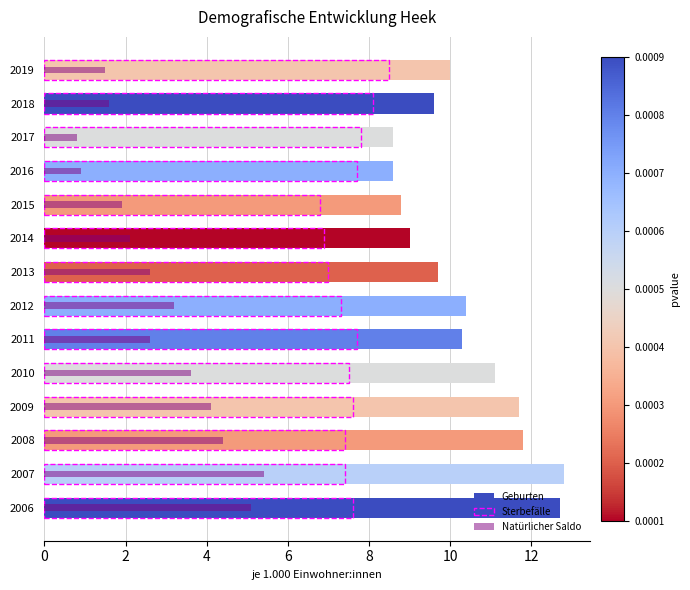

What is the value of the Sterbefälle bar at the 5th from the left?

7.5